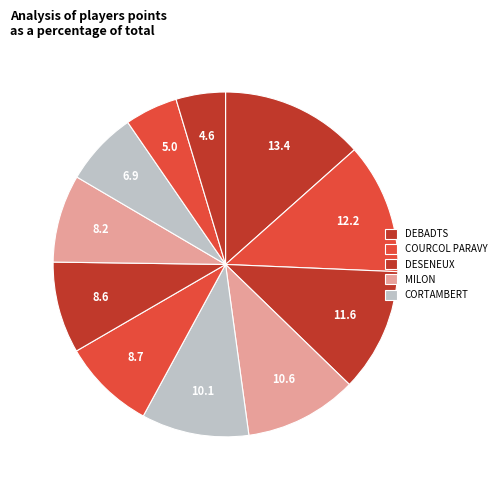

How many slices are in this pie chart?

11